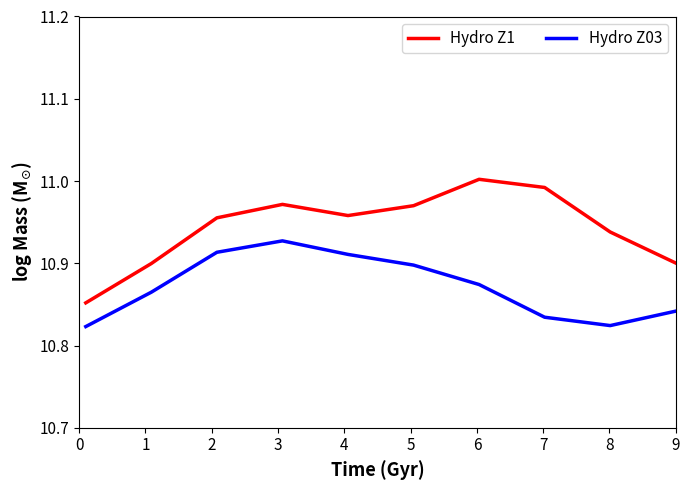

Which series has the largest total across all categories?

Hydro Z1